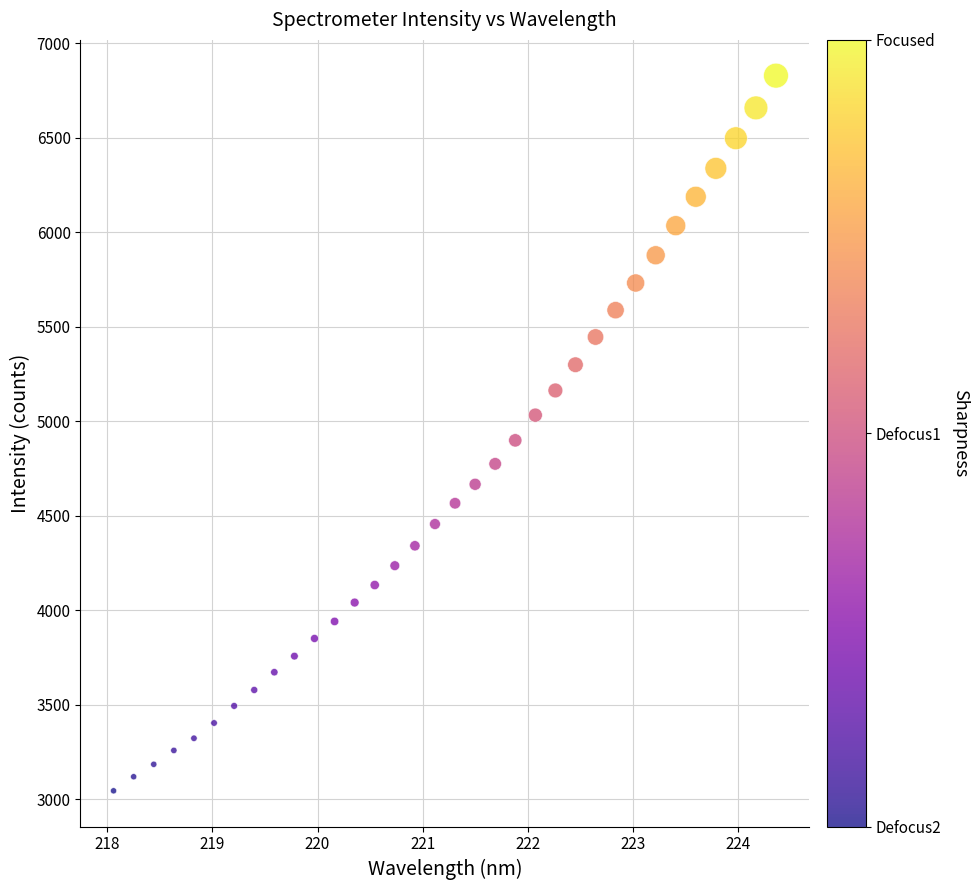

What is the range of Y values (max minus min)?

3782.0